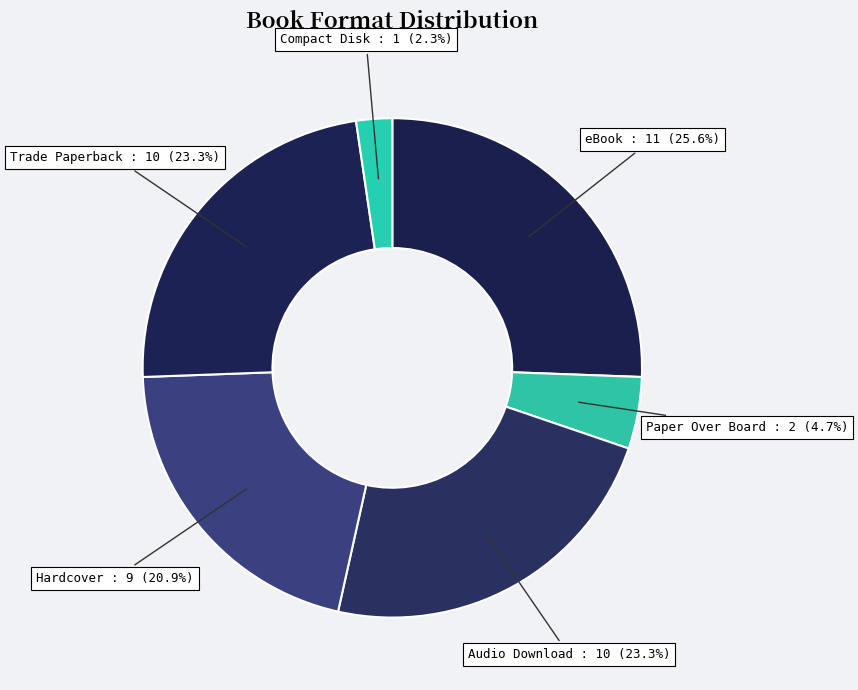

What percentage is the Compact Disk slice, to the nearest percent?

2%